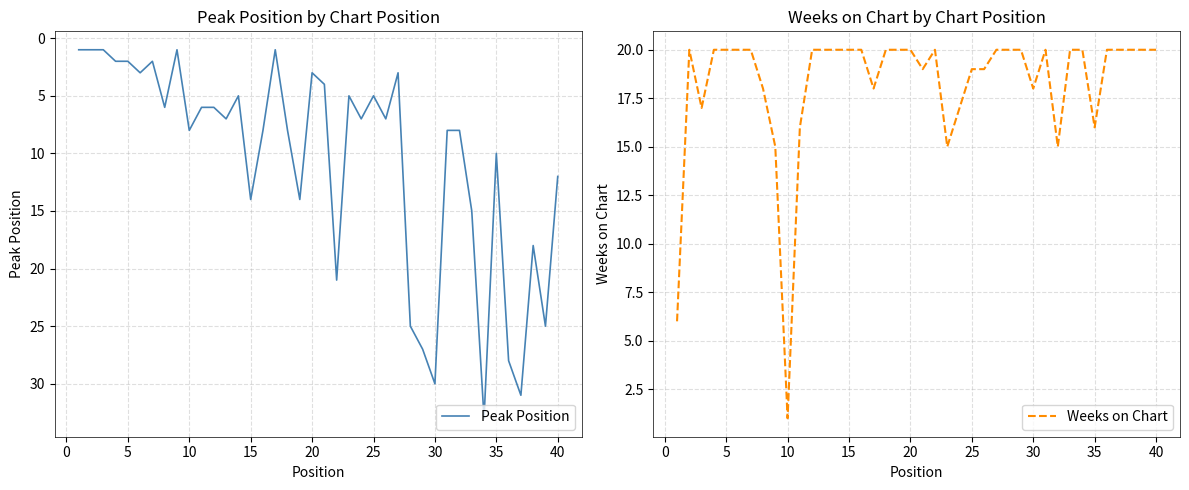

What is the maximum value shown in the chart?

33